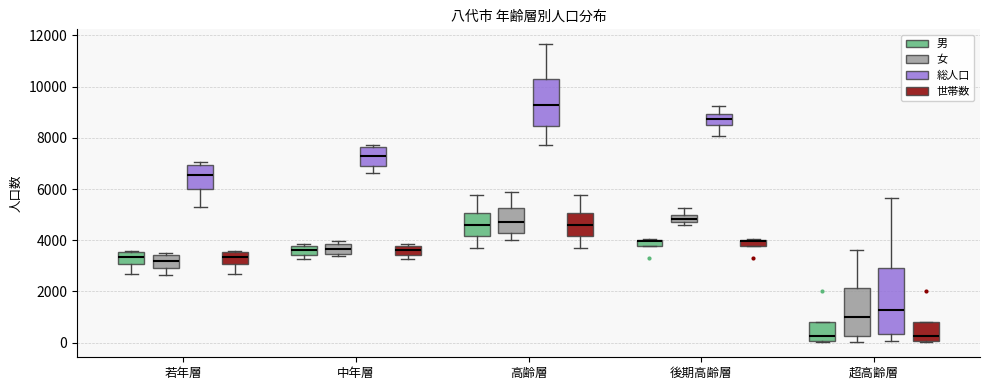

Comparing the boxes themselves (not the whiskers), which one is the tallest?

超高齢層 (総人口)